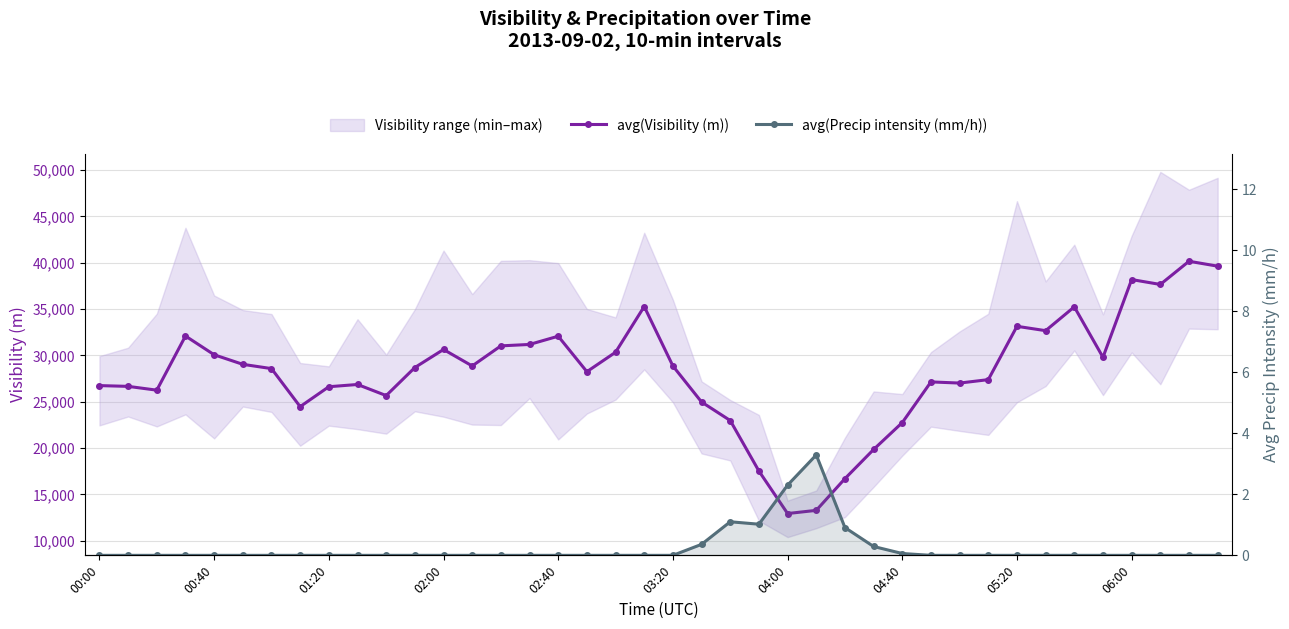

What is the sum of all avg(Precip intensity (mm/h)) values?

9.3